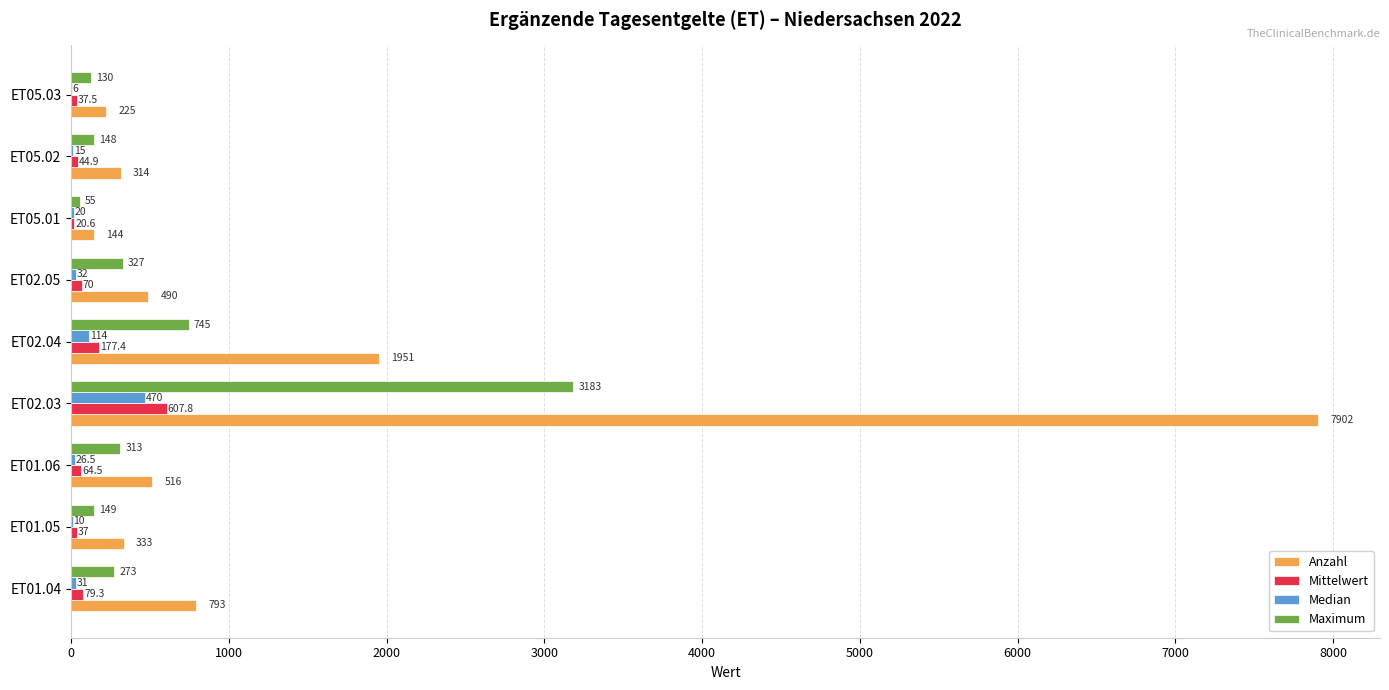

What is the sum of the Maximum values at ET01.05 and ET01.06?

462.0